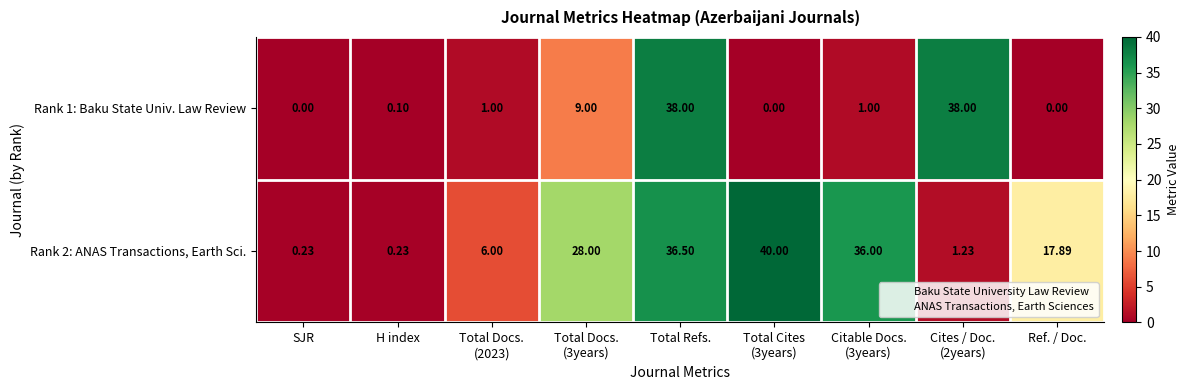

Rank the series by their maximum value, from lowest to highest.

Rank 1: Baku State Univ. Law Review, Rank 2: ANAS Transactions, Earth Sci.